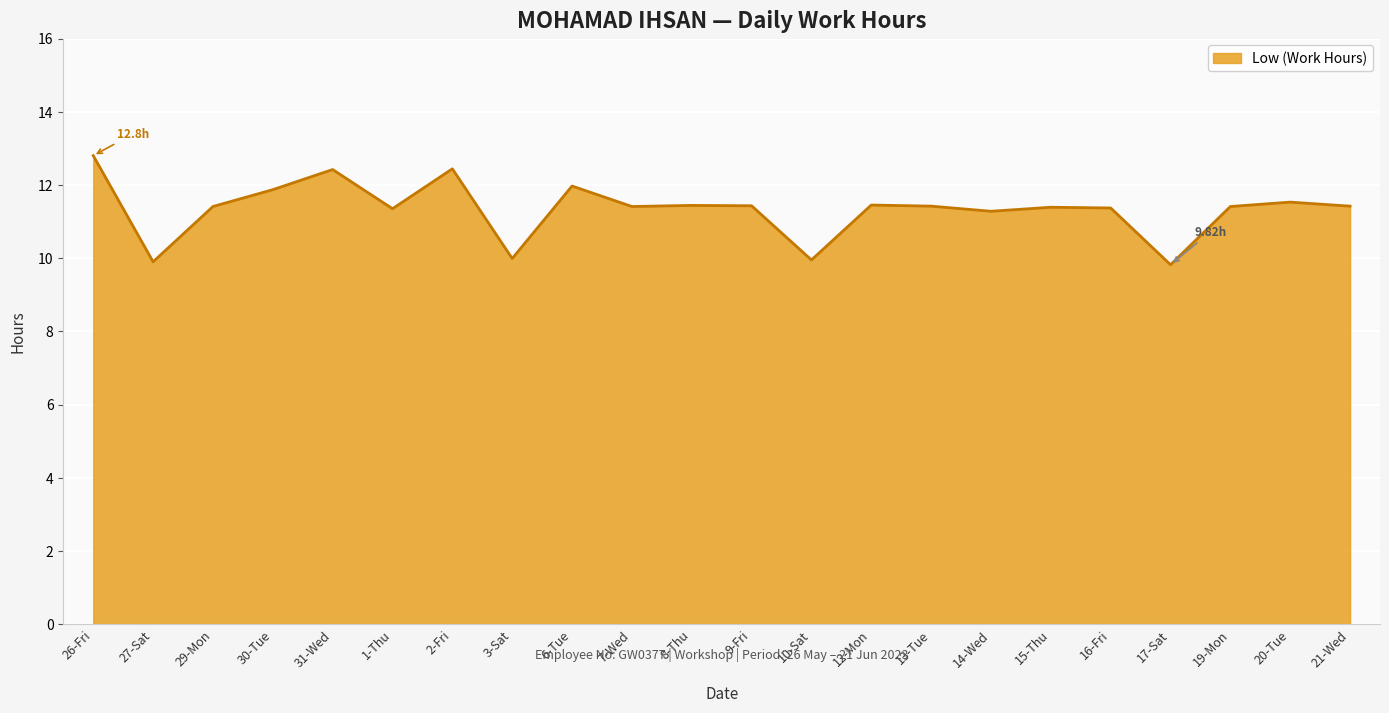

At which category does the data reach its first local valley?

27-Sat